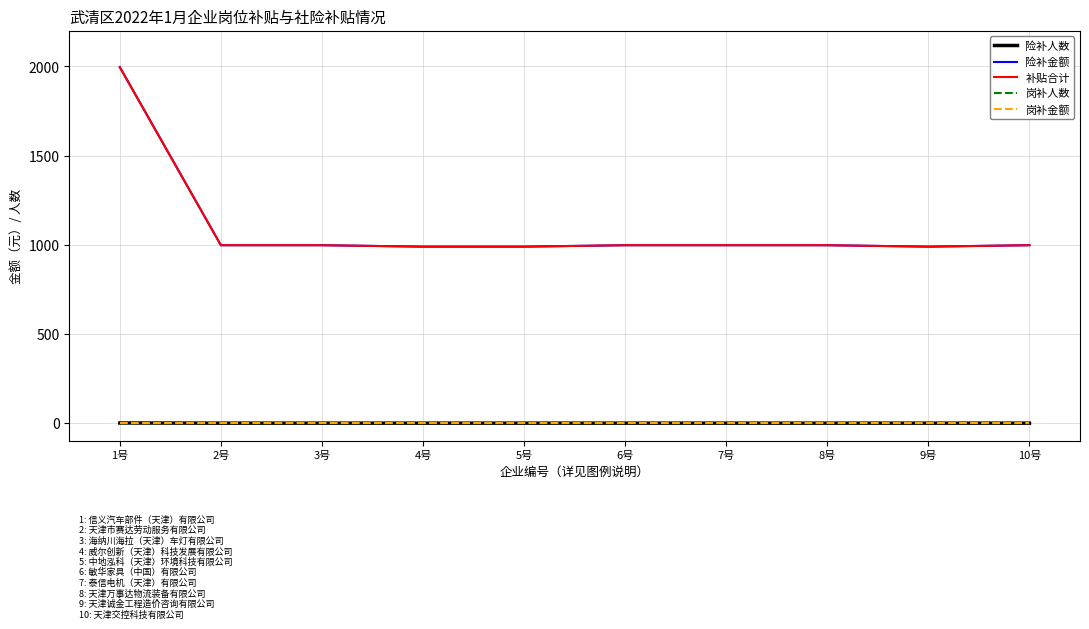

The 险补人数 series shows 1.0 at 4号. True or false?

True